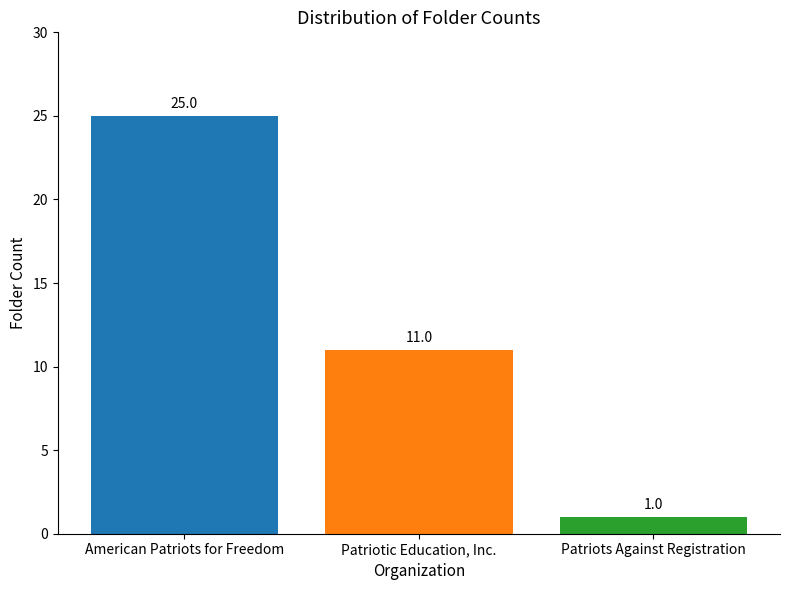

Is it true that the value at Patriotic Education, Inc. is 11?

True